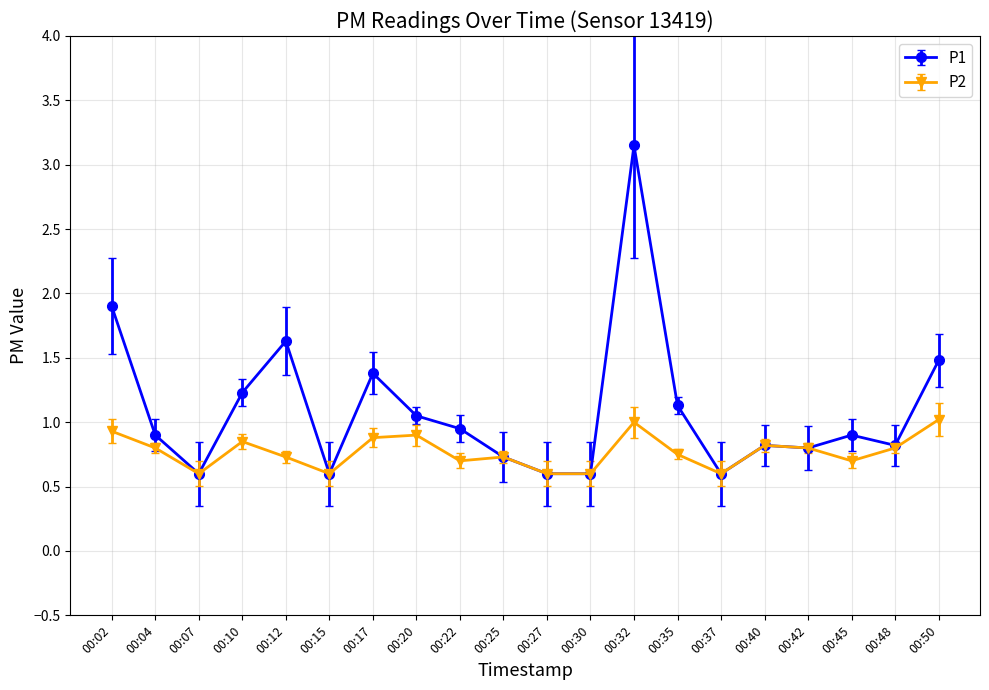

What is the value of the P1 point at the 11th from the left?

0.6